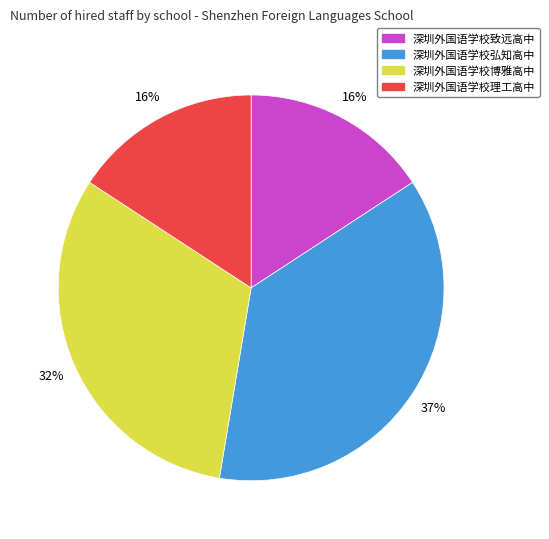

Which category has the biggest portion of the pie?

深圳外国语学校弘知高中